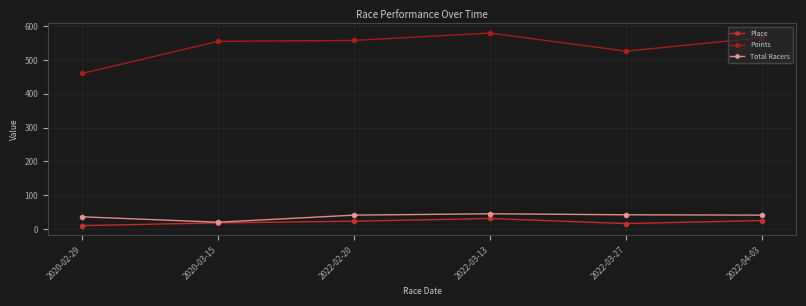

At how many categories does at least one series exceed 506?

5